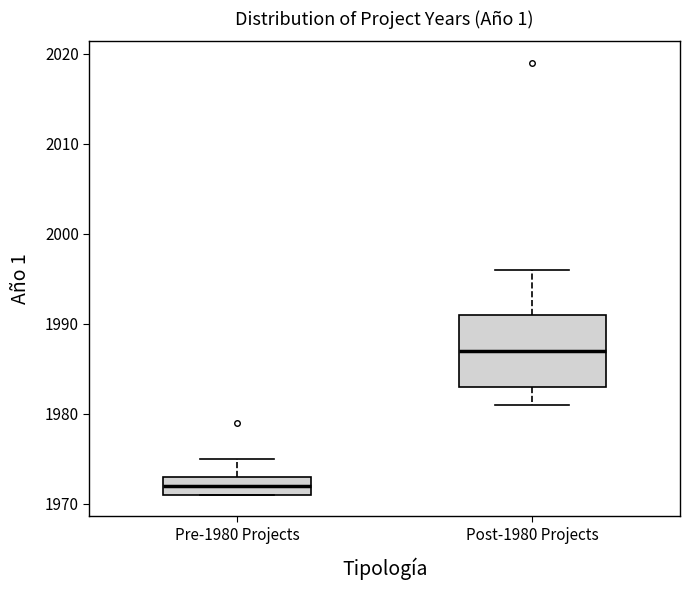

Reading left to right, read every box against the y-axis: the position of its median line, the range the box covers, and the ends of its whiskers. The values are not printed on the chart, so give them approximately, as read against the axis.

Pre-1980 Projects: median 1972, box 1971 to 1973, whiskers 1971 to 1975
Post-1980 Projects: median 1987, box 1983 to 1991, whiskers 1981 to 1996